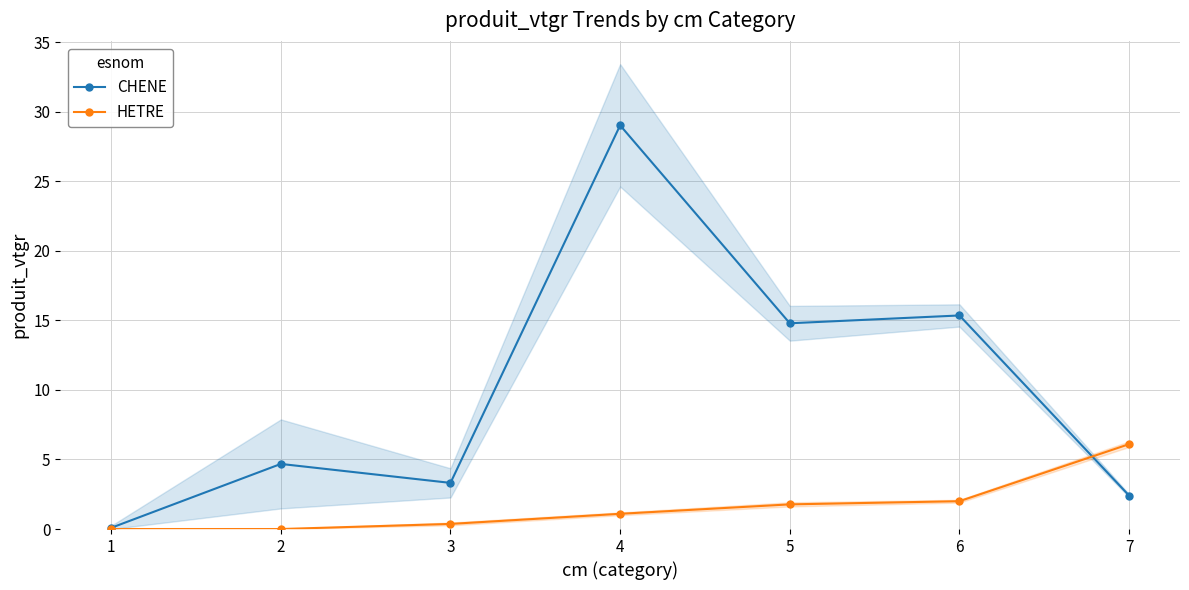

What is the maximum value shown in the chart?

29.0